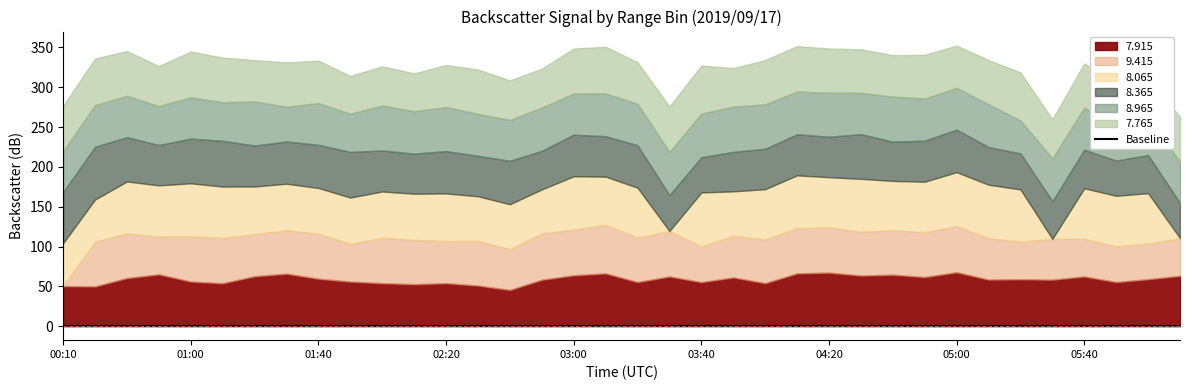

What position from the left is 04:50?

28